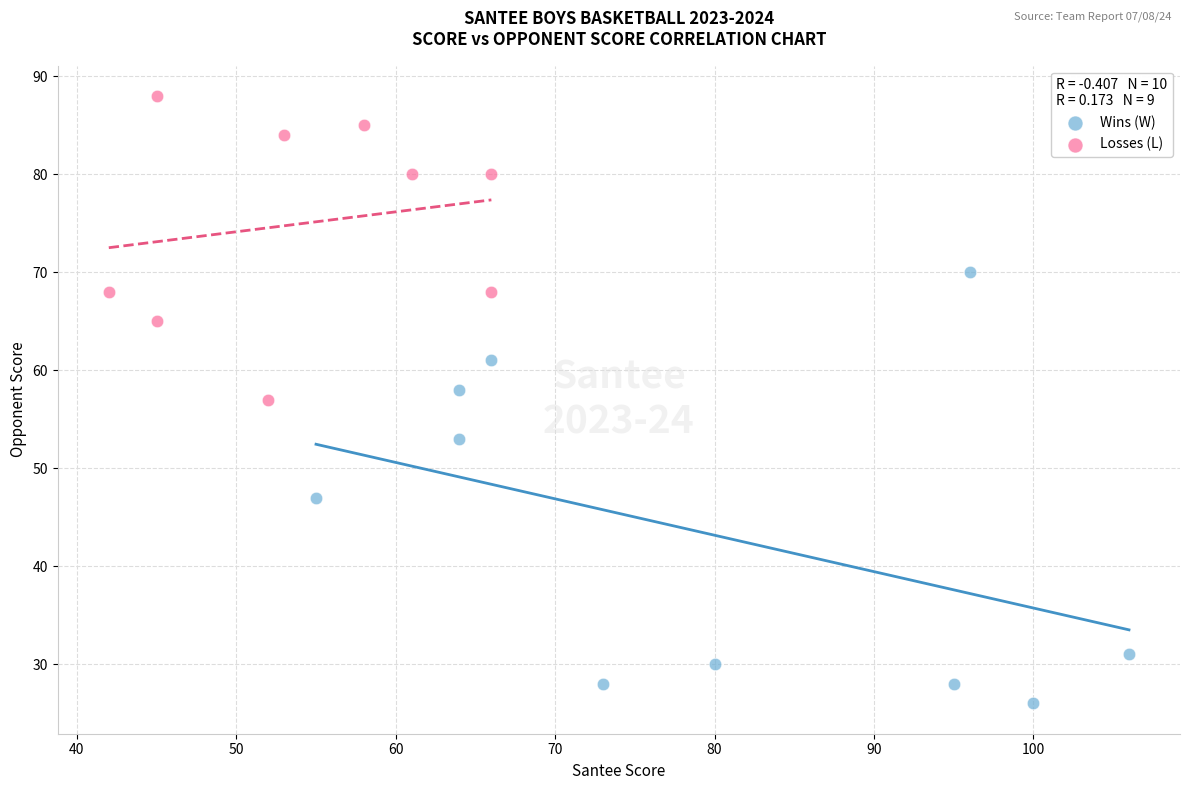

Which series reaches the maximum Y coordinate?

Losses (L)